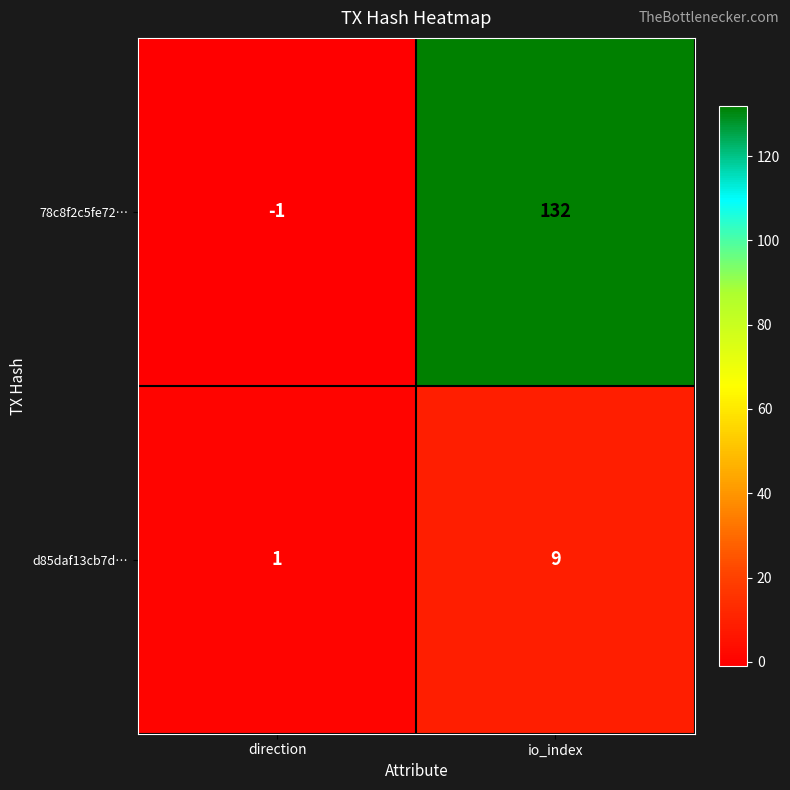

What is the difference between the maximum and minimum values in the 78c8f2c5fe72… series?

133